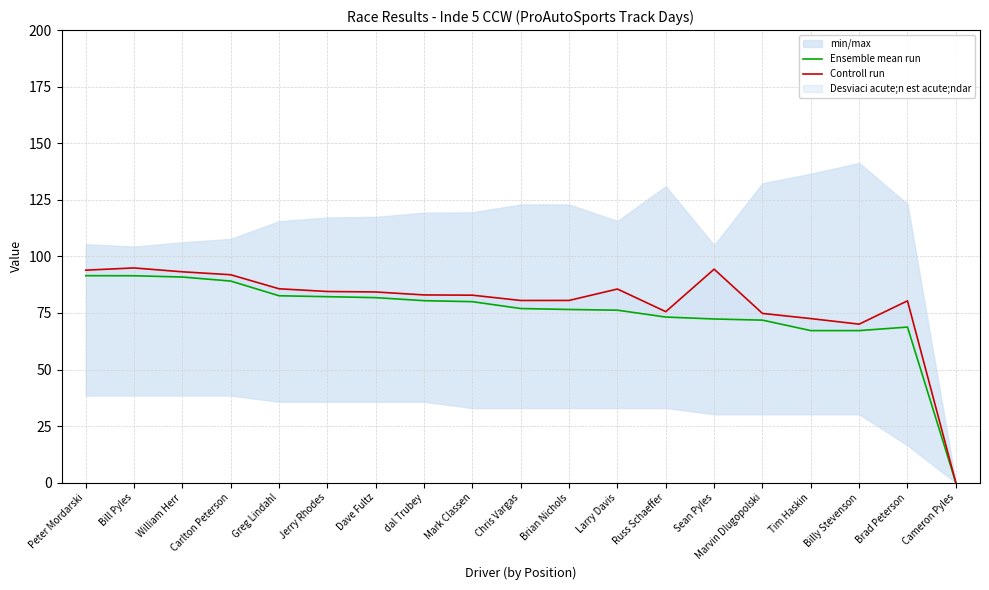

True or false: Controll run and Ensemble mean run cross at least once.

False